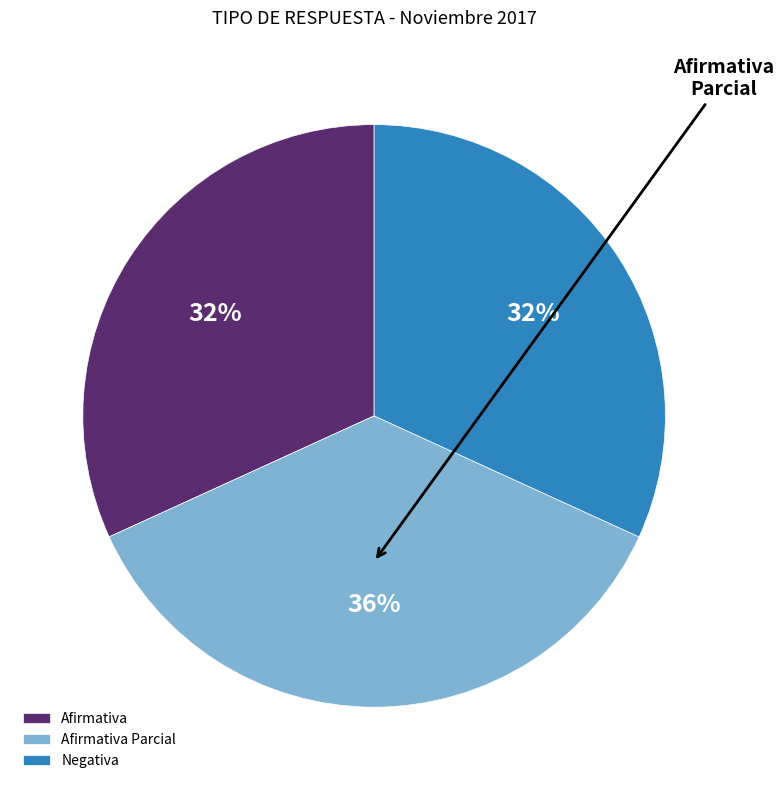

Which category has the biggest portion of the pie?

Afirmativa Parcial